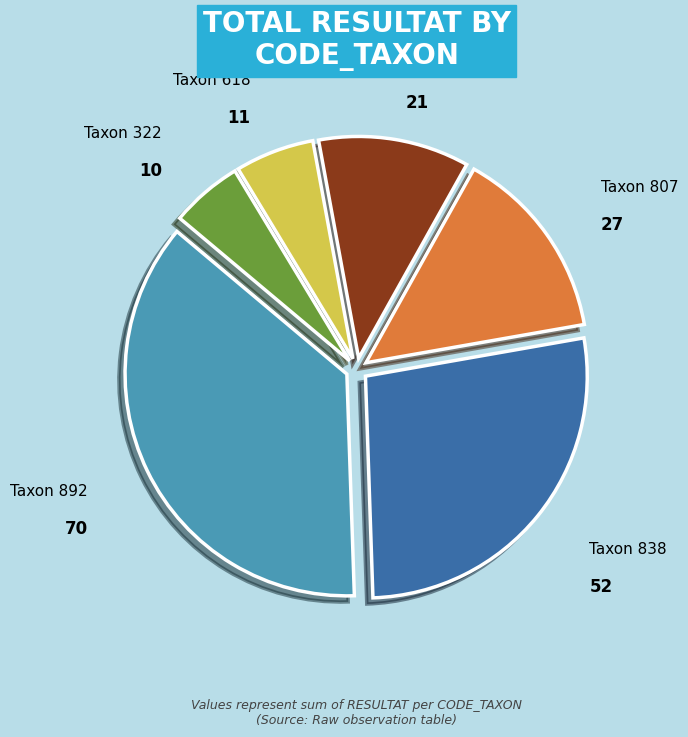

Which has a higher value, Taxon 618 or Taxon 838?

Taxon 838